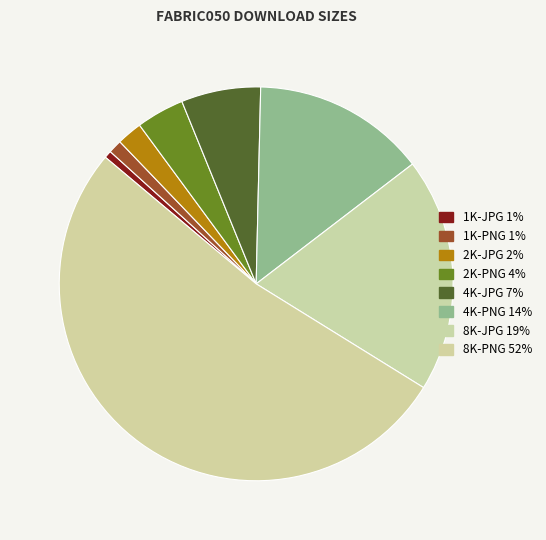

To the nearest percent, what portion does 1K-JPG represent?

1%